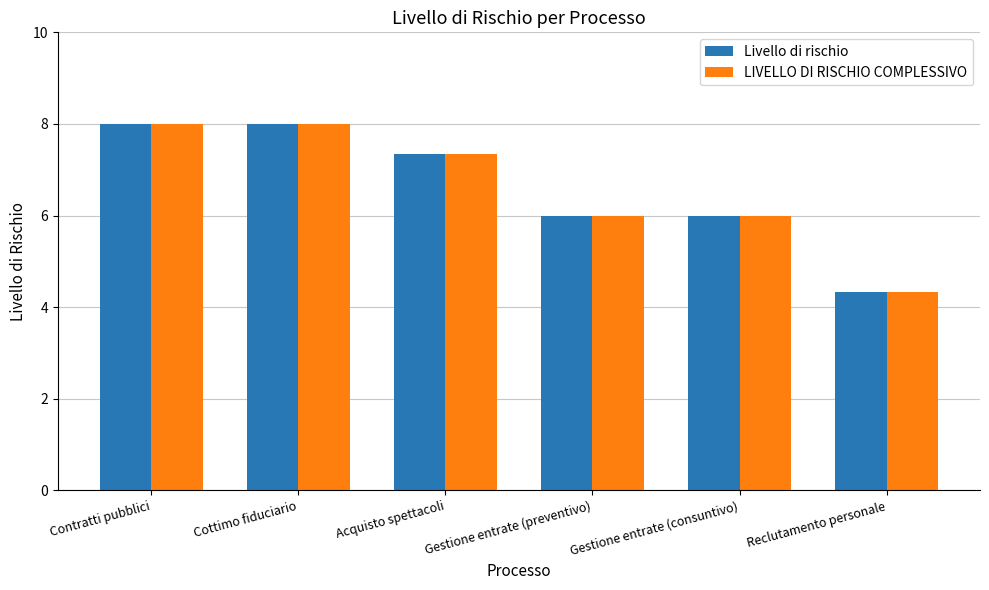

Is it true that LIVELLO DI RISCHIO COMPLESSIVO equals 8.0 at Cottimo fiduciario?

True